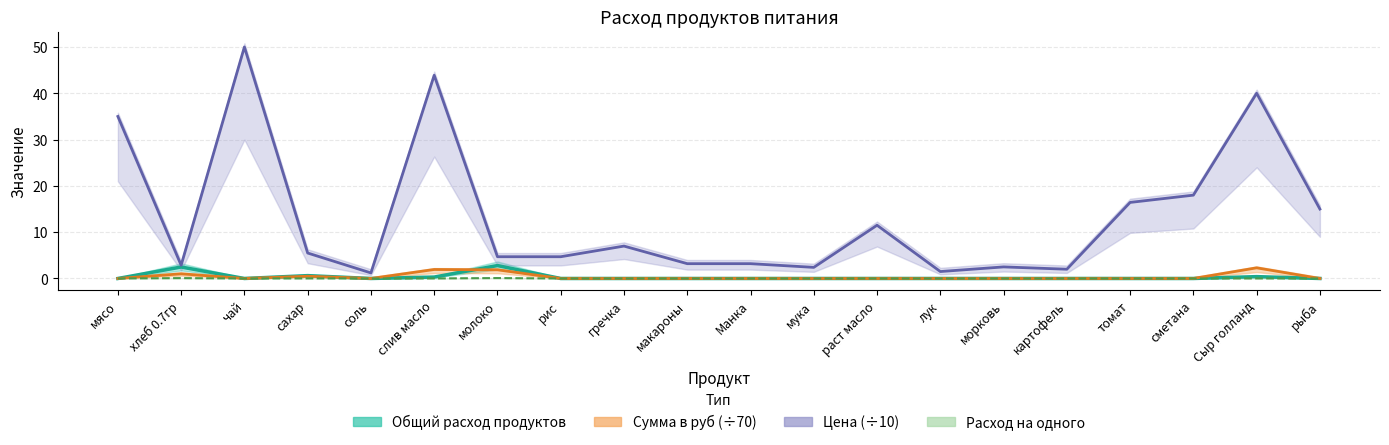

What is the difference between the second highest and second lowest values in the Общий расход продуктов series?

2.5